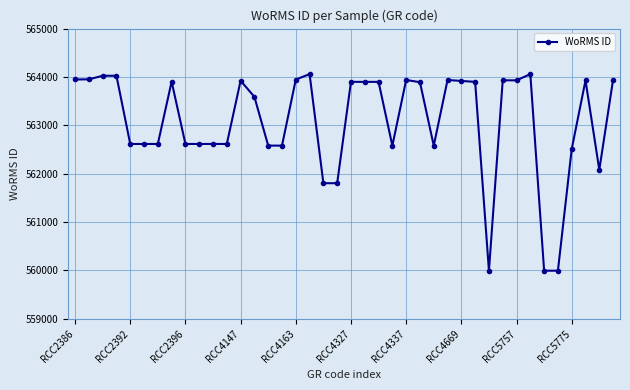

Is this an area chart (filled region under the line)?

No